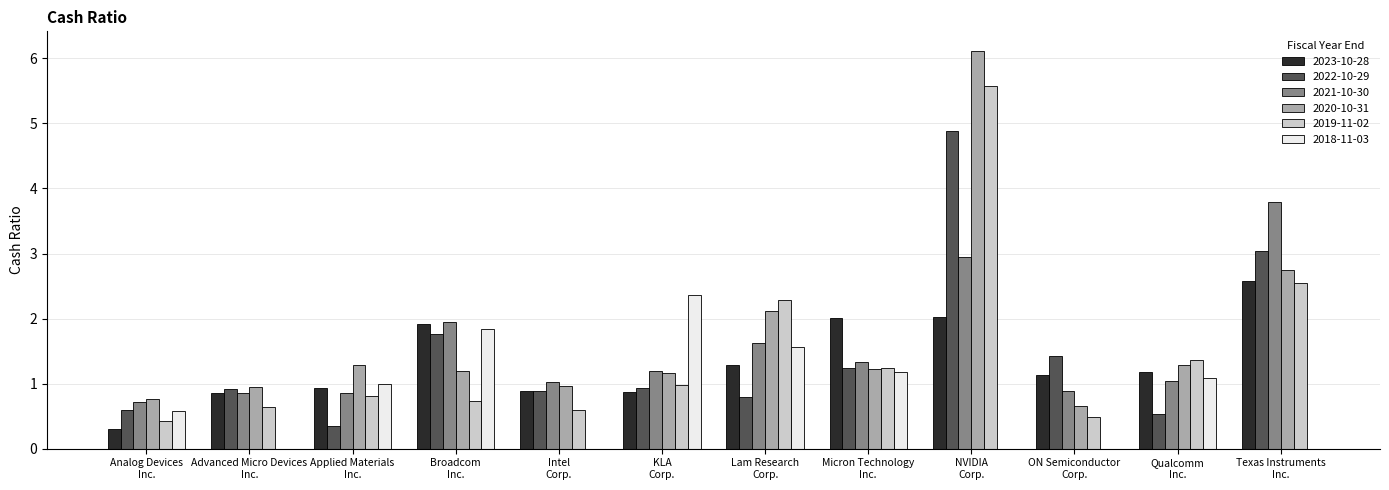

What is the sum of all 2021-10-30 values?

18.2